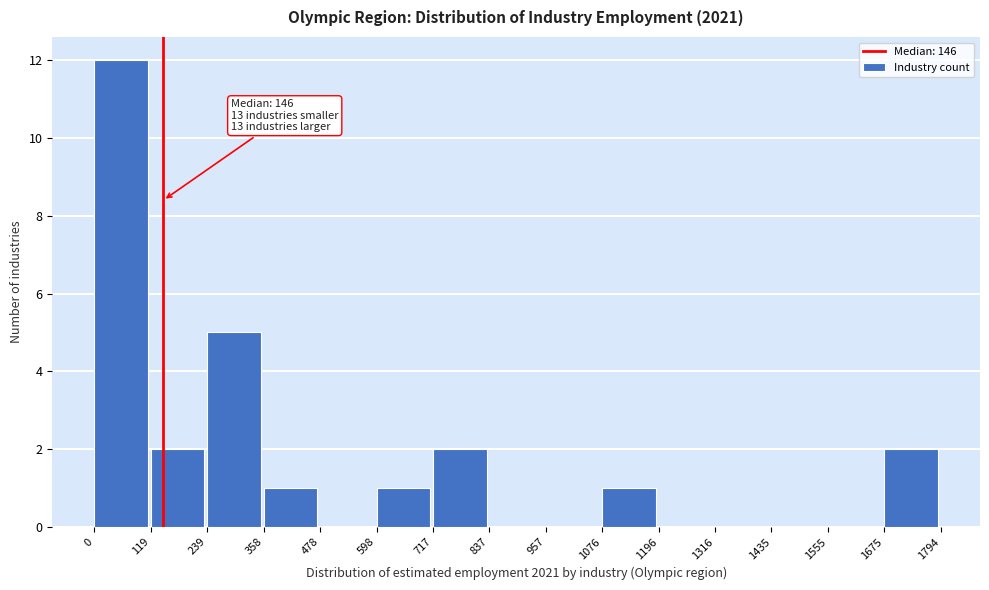

Which range on the x-axis has the tallest bar?

0 to 119